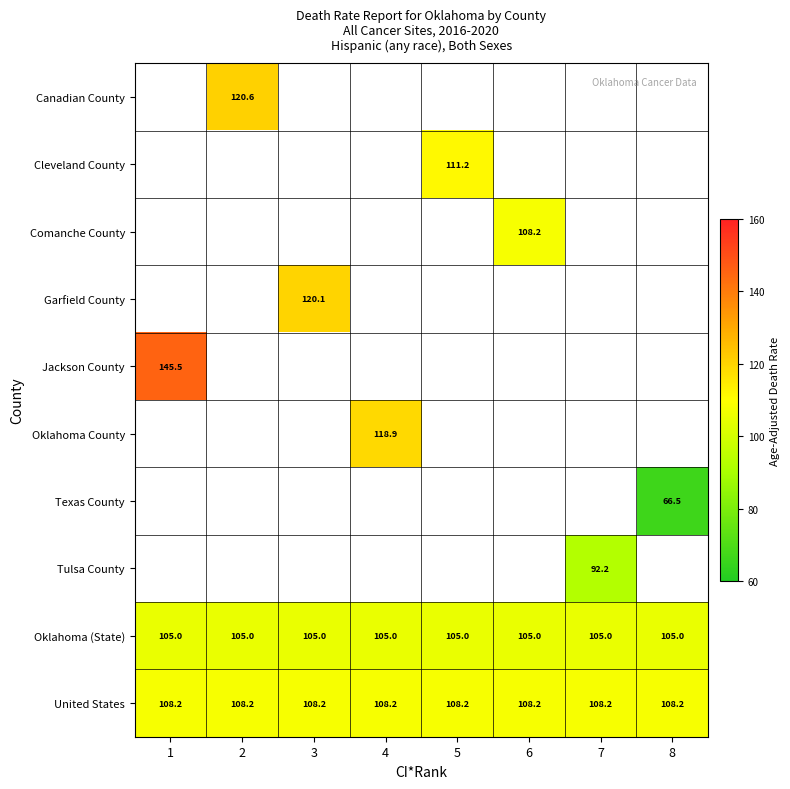

True or false: United States has a value of 108.2 at 8.

True